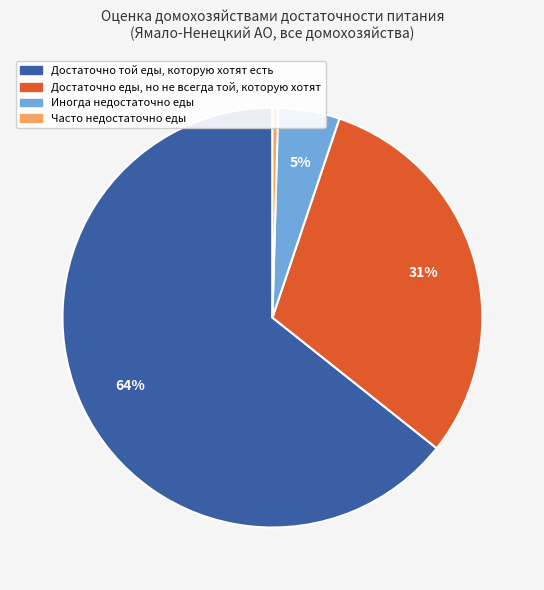

Is there a majority slice in this chart?

Yes